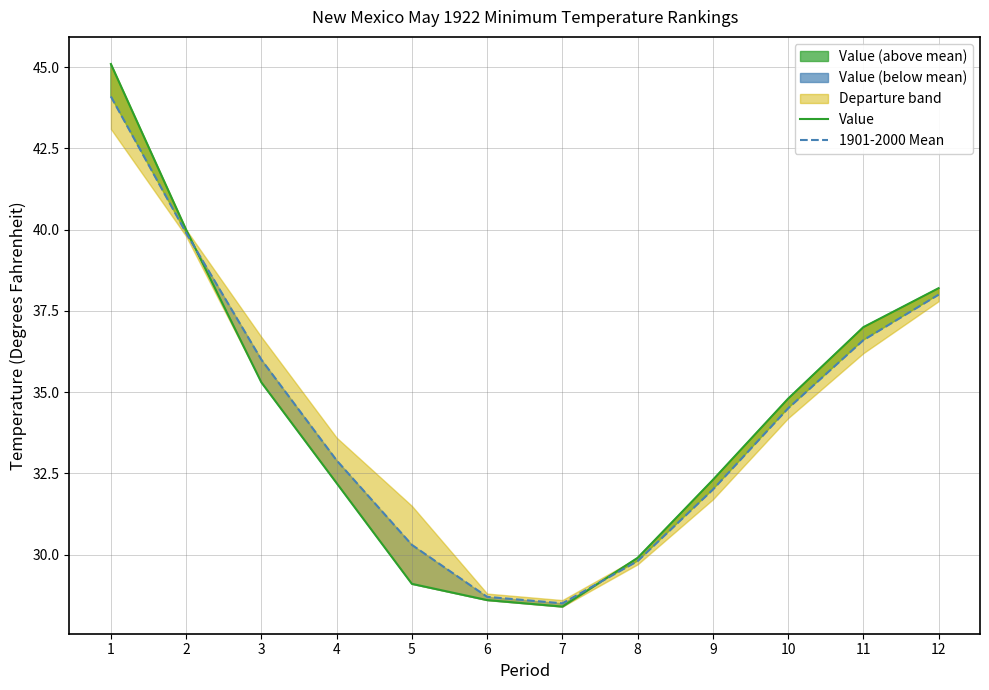

List the labels in order of Value value, smallest first.

7, 6, 5, 8, 4, 9, 10, 3, 11, 12, 2, 1